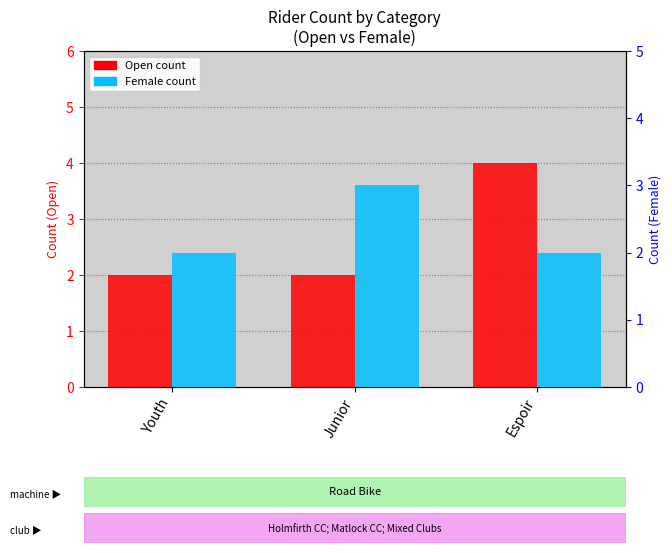

The Open series shows 4 at Espoir. True or false?

True